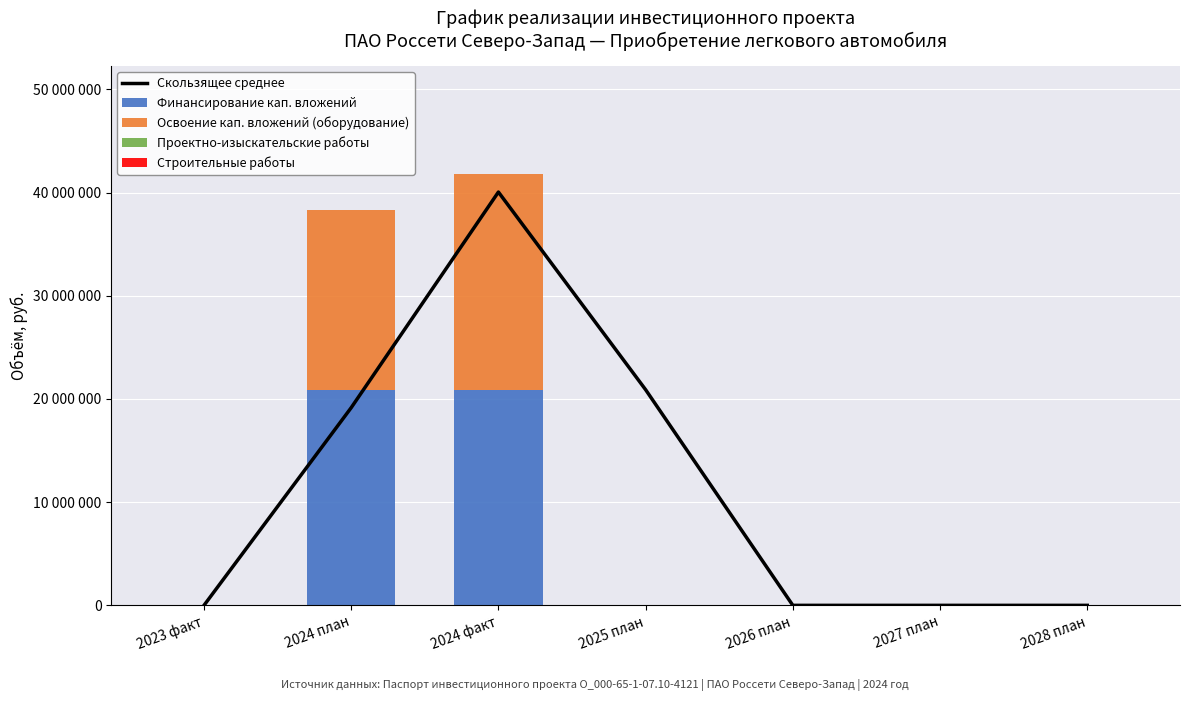

What is the difference between the highest and lowest values at 2025 план?

20899990.0